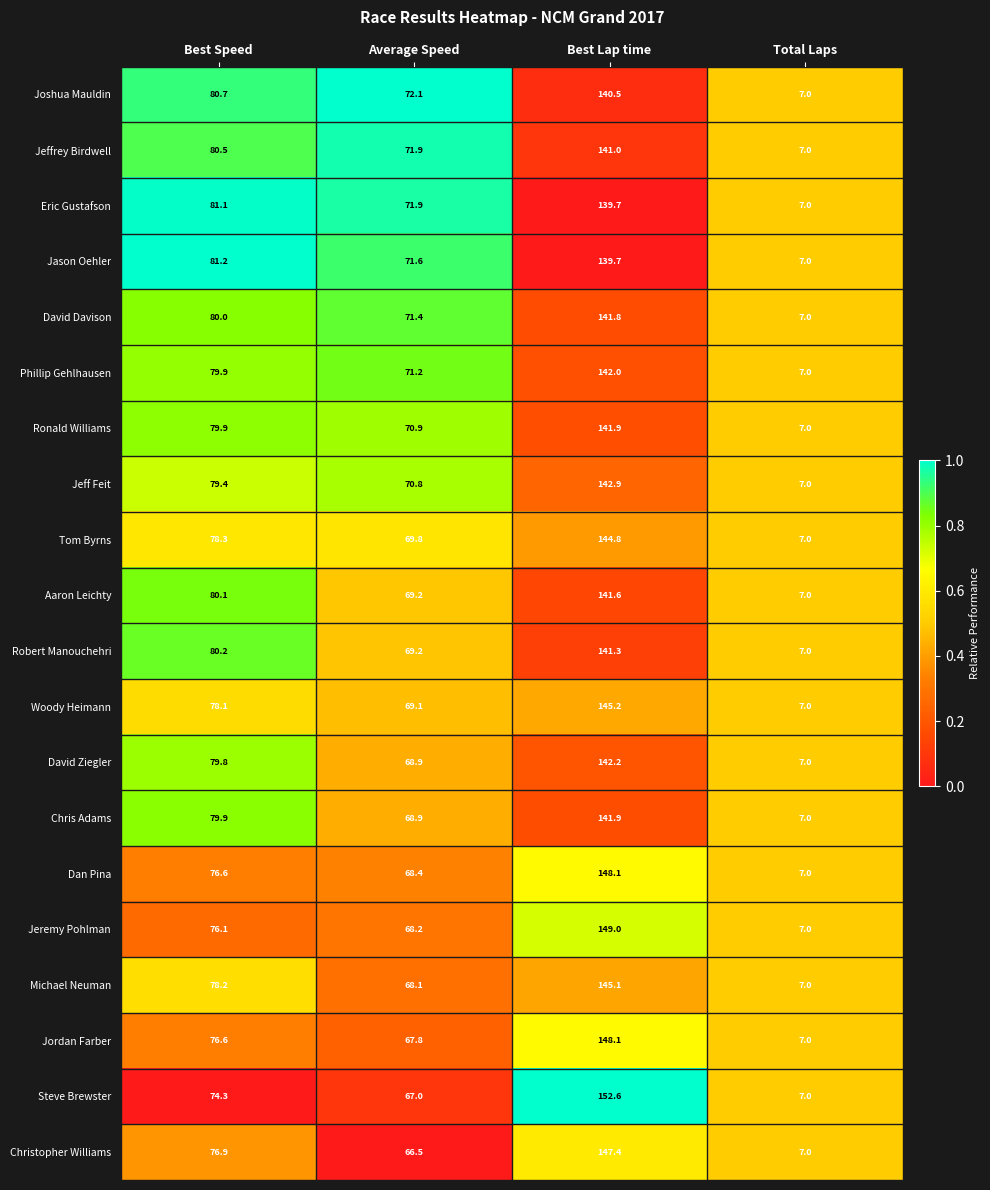

The Jason Oehler series shows 33.8 at Average Speed. True or false?

False